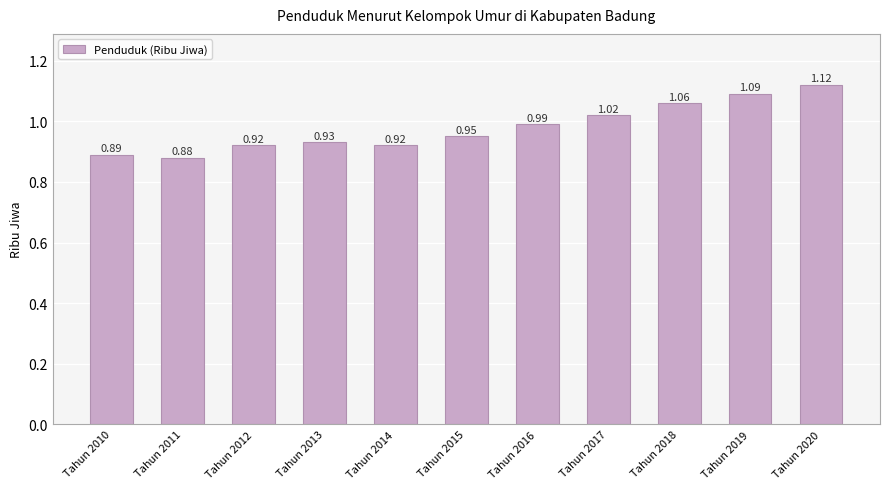

How many bars are there in total?

11